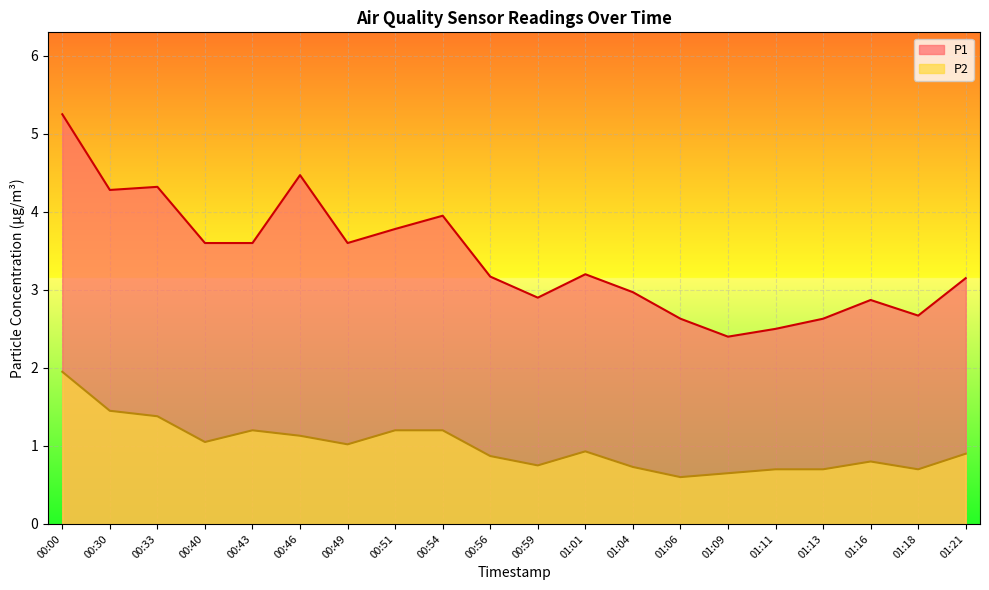

Reading right to left, transcribe all the data shown in this chart.

P1: 3.1	2.7	2.9	2.6	2.5	2.4	2.6	3.0	3.2	2.9	3.2	4.0	3.8	3.6	4.5	3.6	3.6	4.3	4.3	5.2
P2: 0.9	0.7	0.8	0.7	0.7	0.7	0.6	0.7	0.9	0.8	0.9	1.2	1.2	1.0	1.1	1.2	1.1	1.4	1.4	1.9